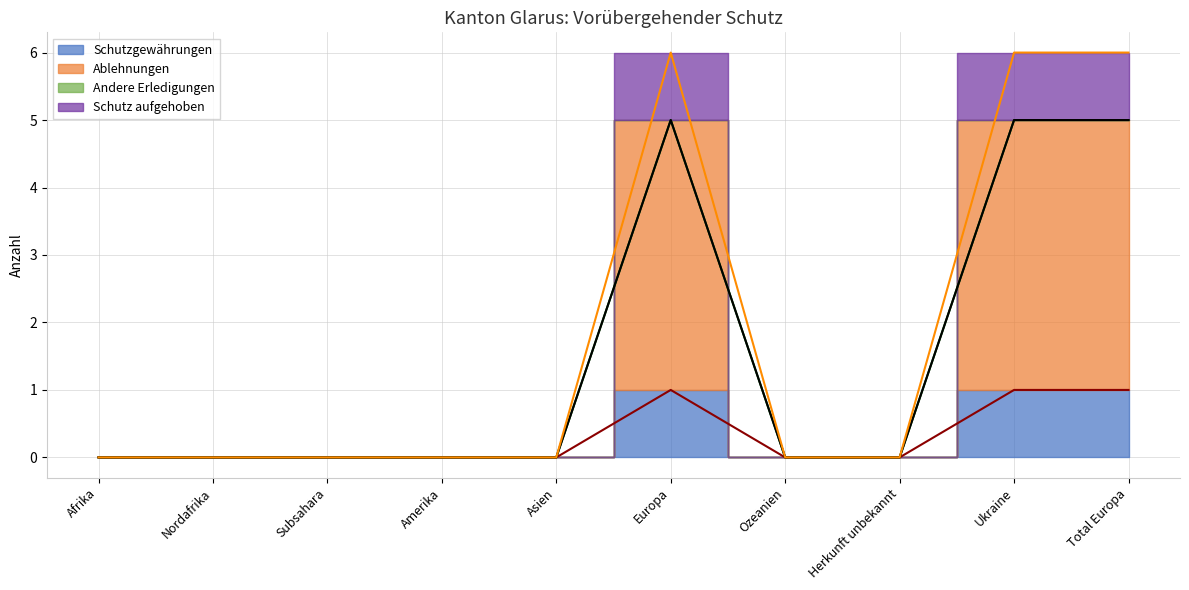

At how many categories does at least one series exceed 5?

3